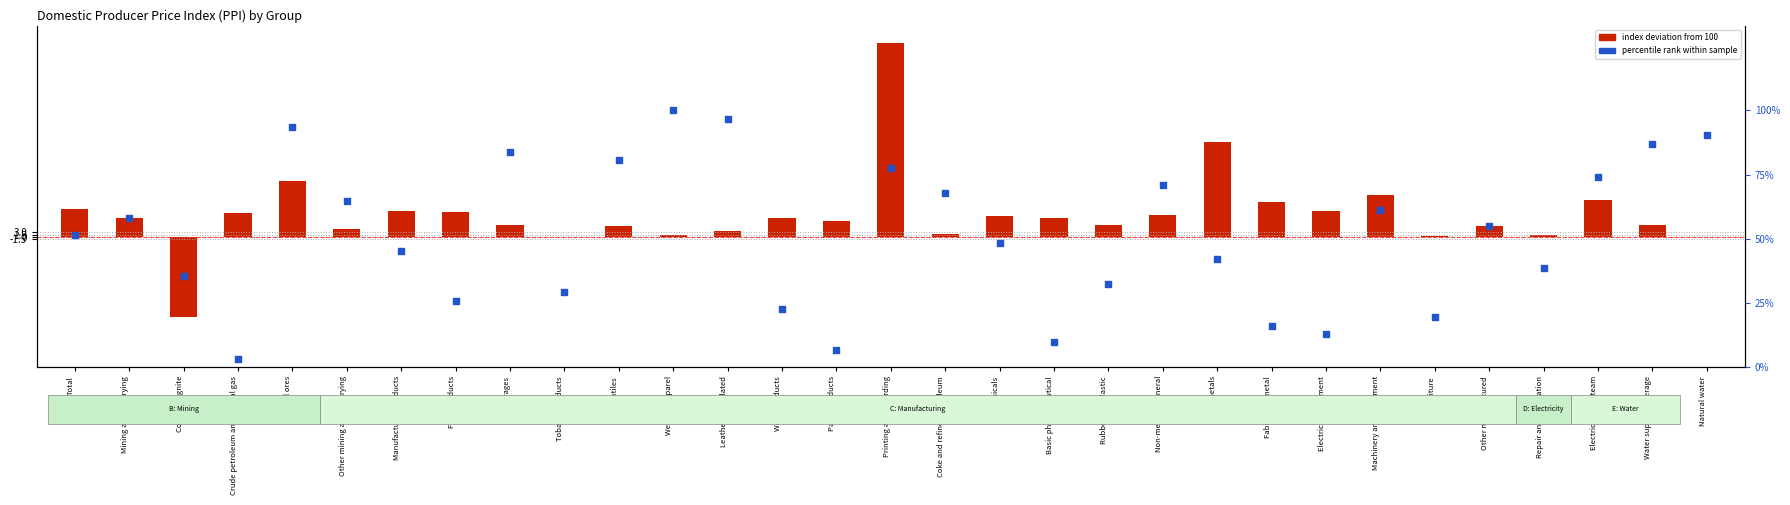

What is the total value across all series at Mining and quarrying?

70.0